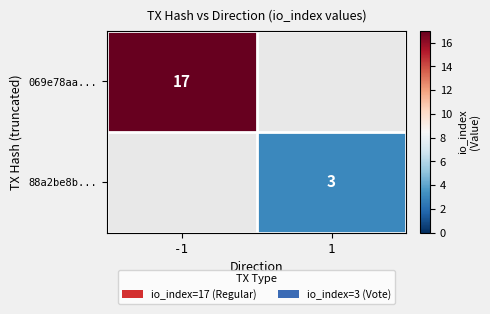

The value of 88a2be8b... at 1 is 1.2. True or false?

False